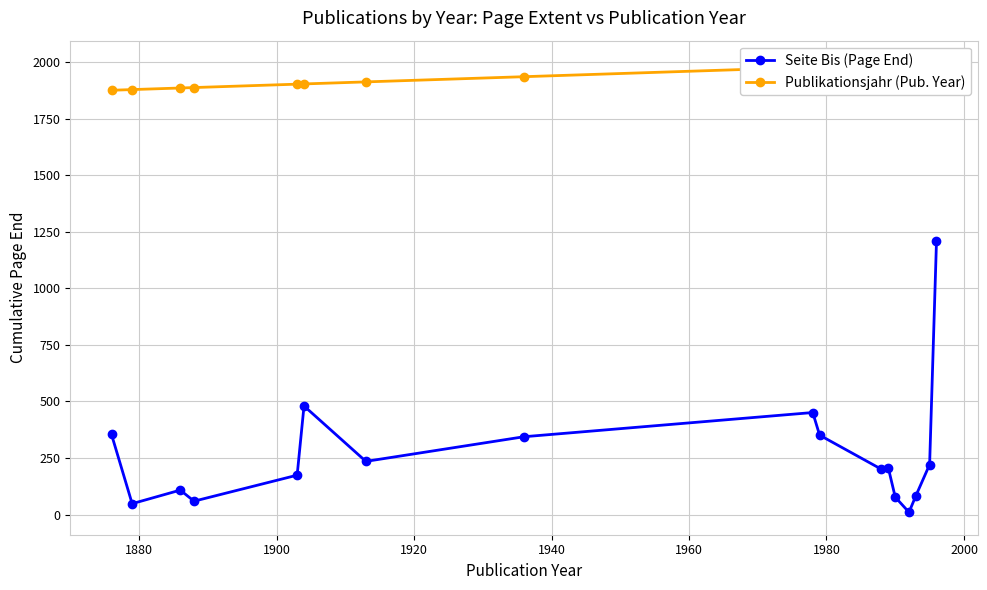

What is the minimum value shown in the chart?

10